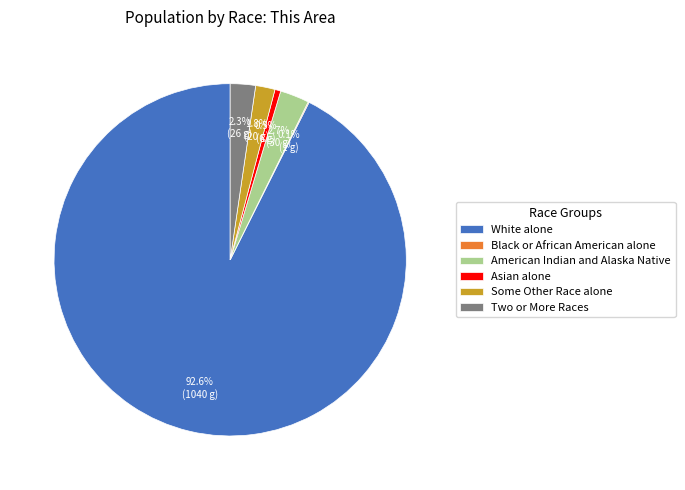

Does any single category account for the majority?

Yes